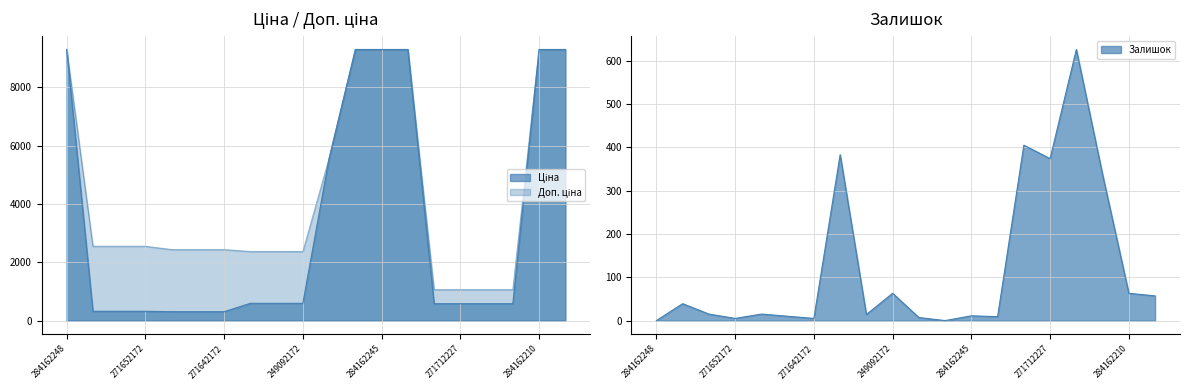

What is the sum of the Залишок values at 271702229 and 284162248?

337.0